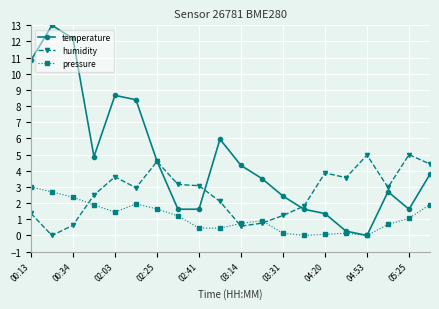

How many lines are shown in the chart?

3